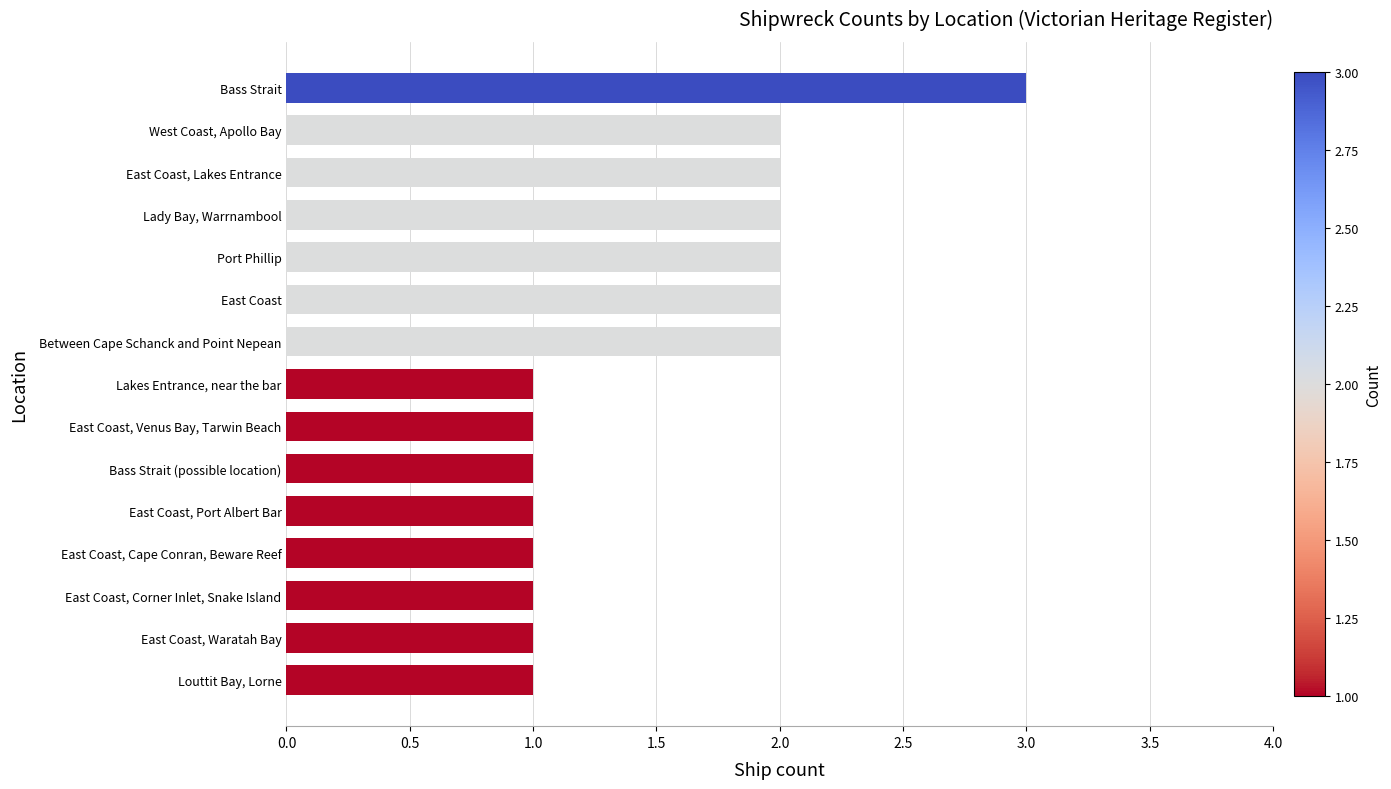

What is the average value?

2